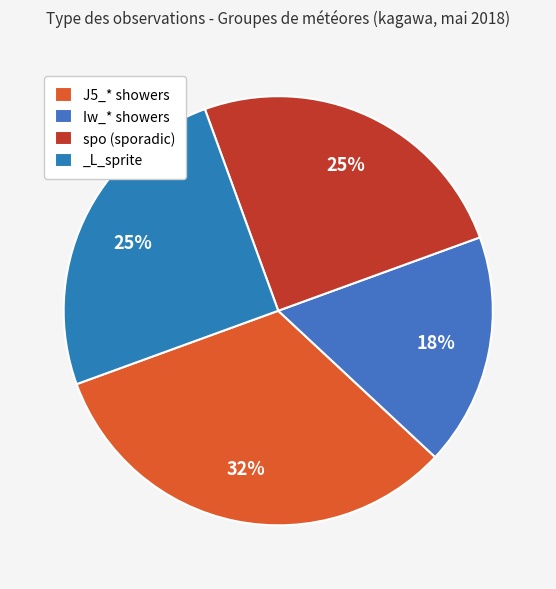

How many slices are in this pie chart?

4